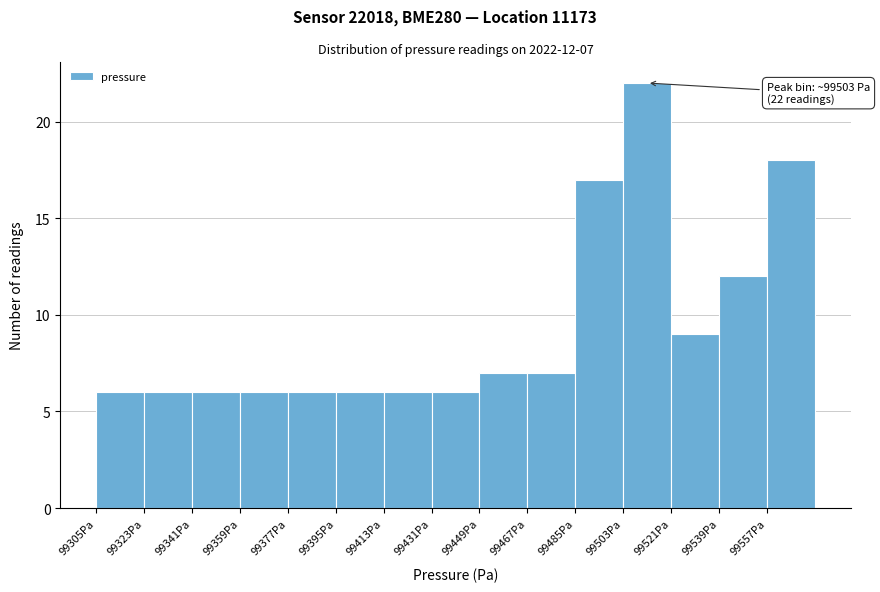

Over which range of the x-axis is the bar tallest?

99503 to 99521